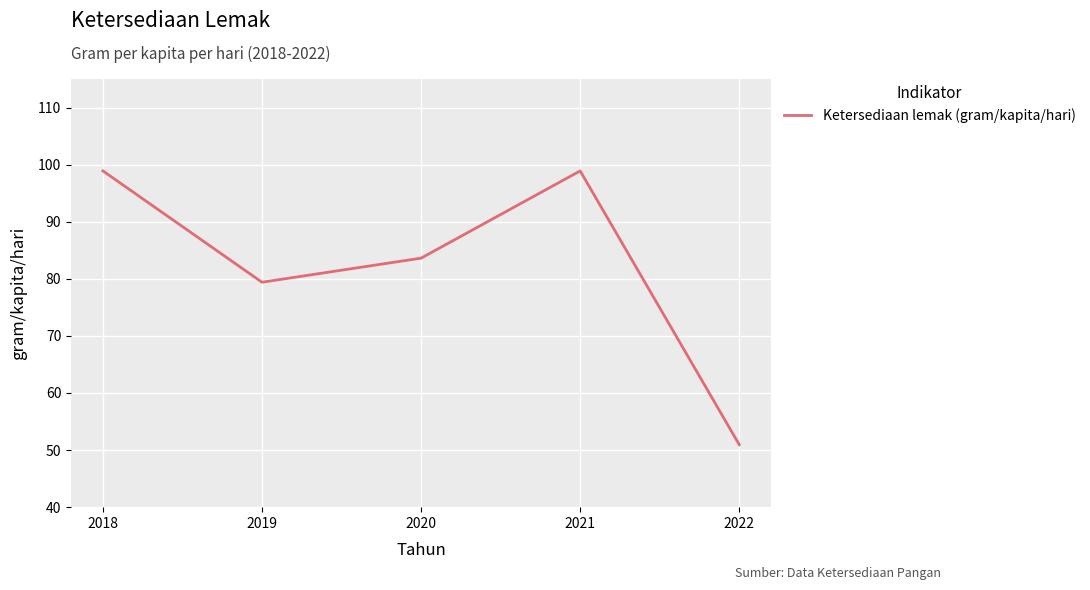

How many series are shown in this chart?

1